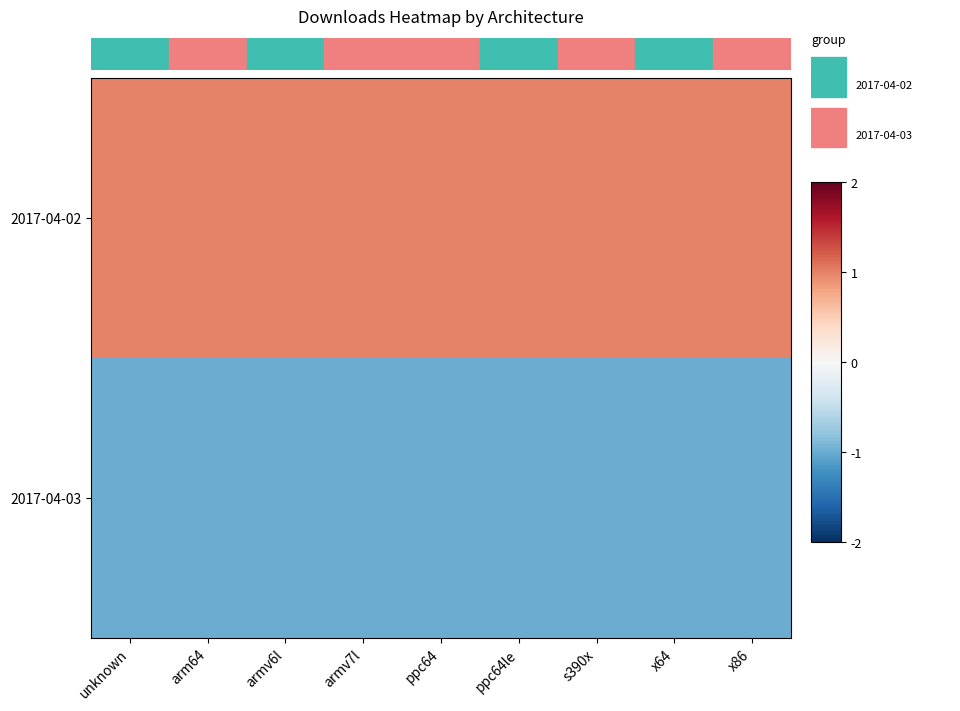

Which series has the largest total across all categories?

2017-04-02